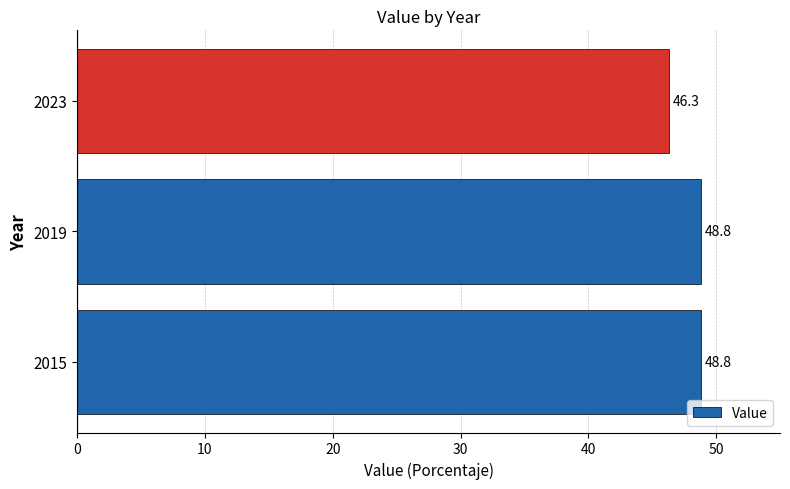

Where is the data nearest to the value 47?

2023